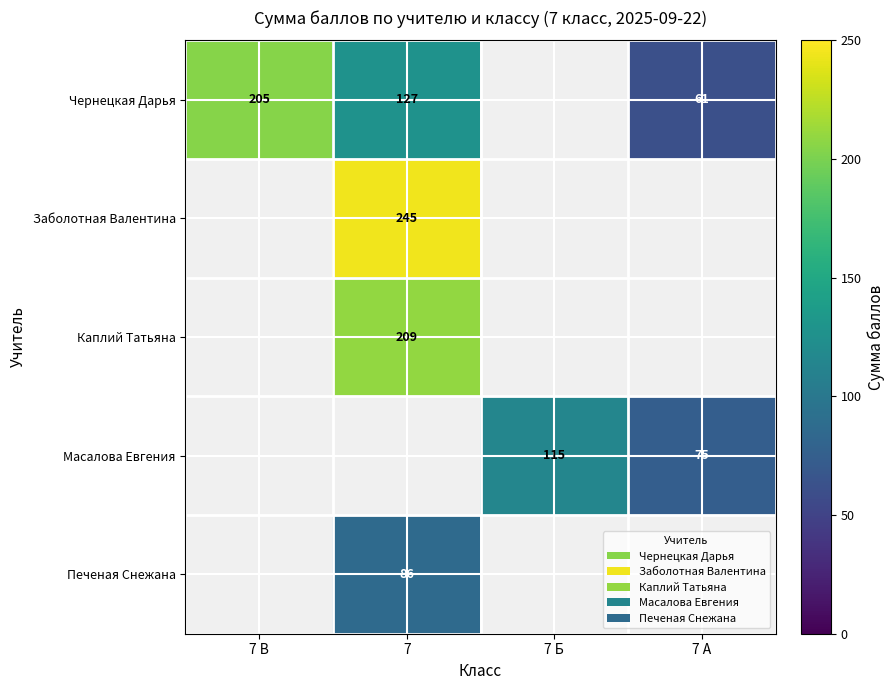

At 7 Б, list the series in order from smallest to largest.

Чернецкая Дарья, Заболотная Валентина, Каплий Татьяна, Печеная Снежана, Масалова Евгения